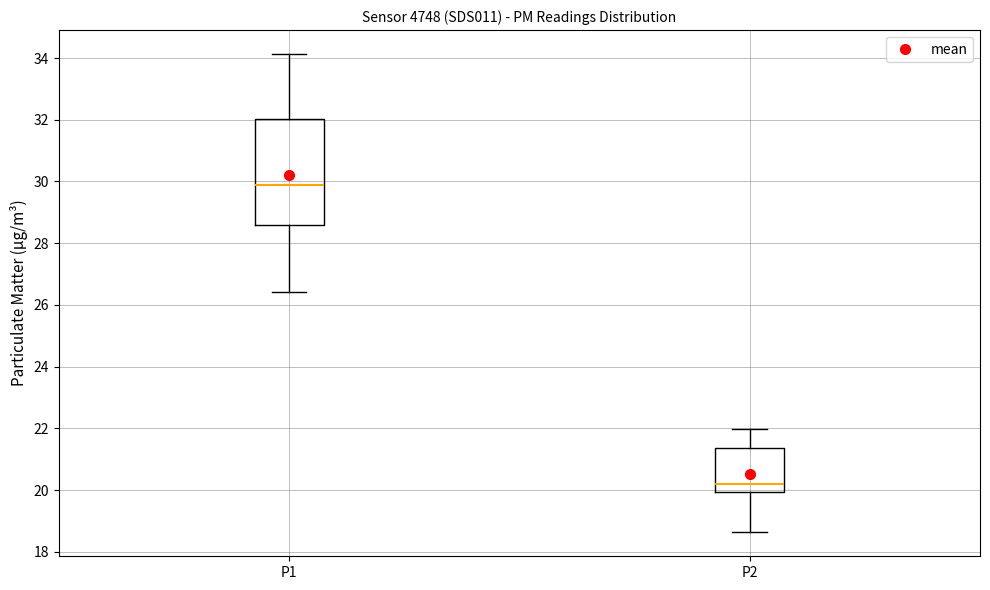

Reading left to right, transcribe this box plot: for each box, give where its median line is, the range the box spans, and where its two whiskers end, as read against the y-axis. The values are not printed on the chart, so give them approximately, as read against the axis.

P1: median 29.8, box 28.6 to 32.0, whiskers 26.4 to 34.2
P2: median 20.2, box 20.0 to 21.4, whiskers 18.6 to 22.0